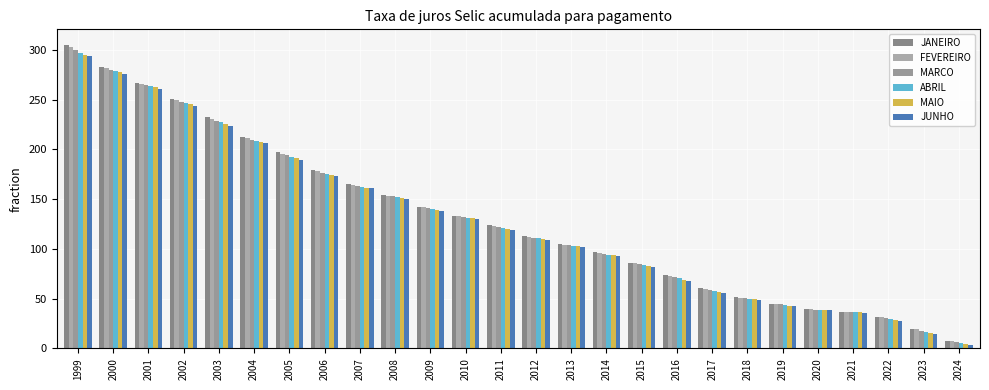

What is the difference between the MAIO values at 2015 and 2022?

53.9